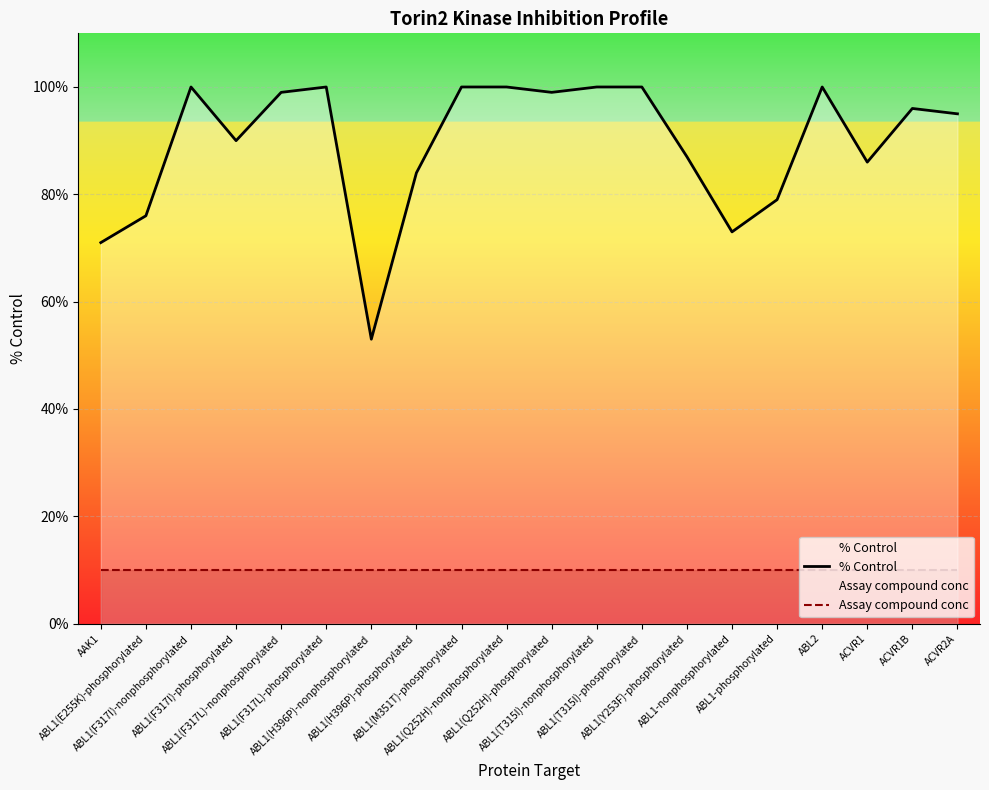

Is the value of Assay compound conc at ABL1(F317I)-phosphorylated greater than the value of % Control at ABL1-nonphosphorylated?

No